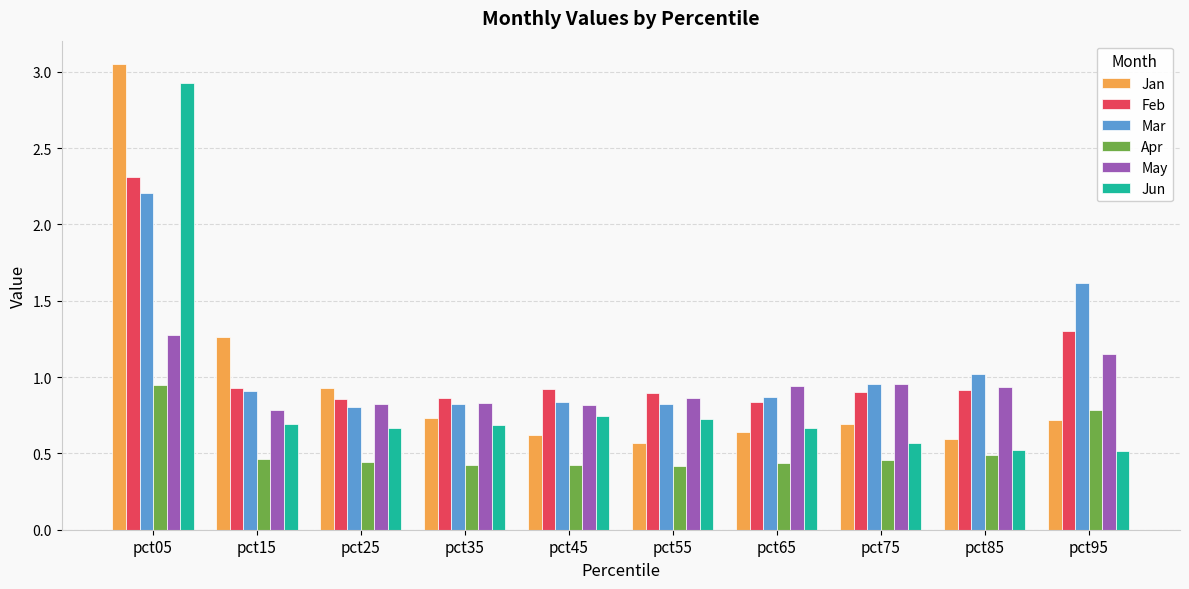

What is the sum of all Jan values?

9.8